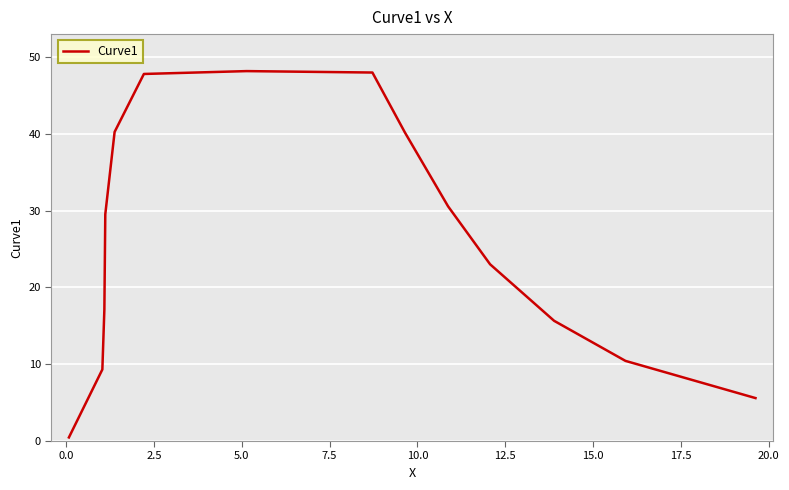

What is the difference between the maximum and minimum values?

47.7